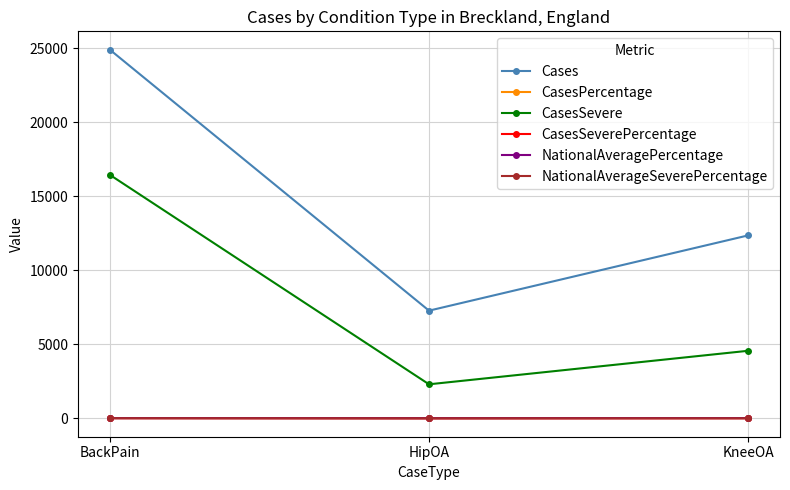

Does the chart have visible grid lines?

Yes